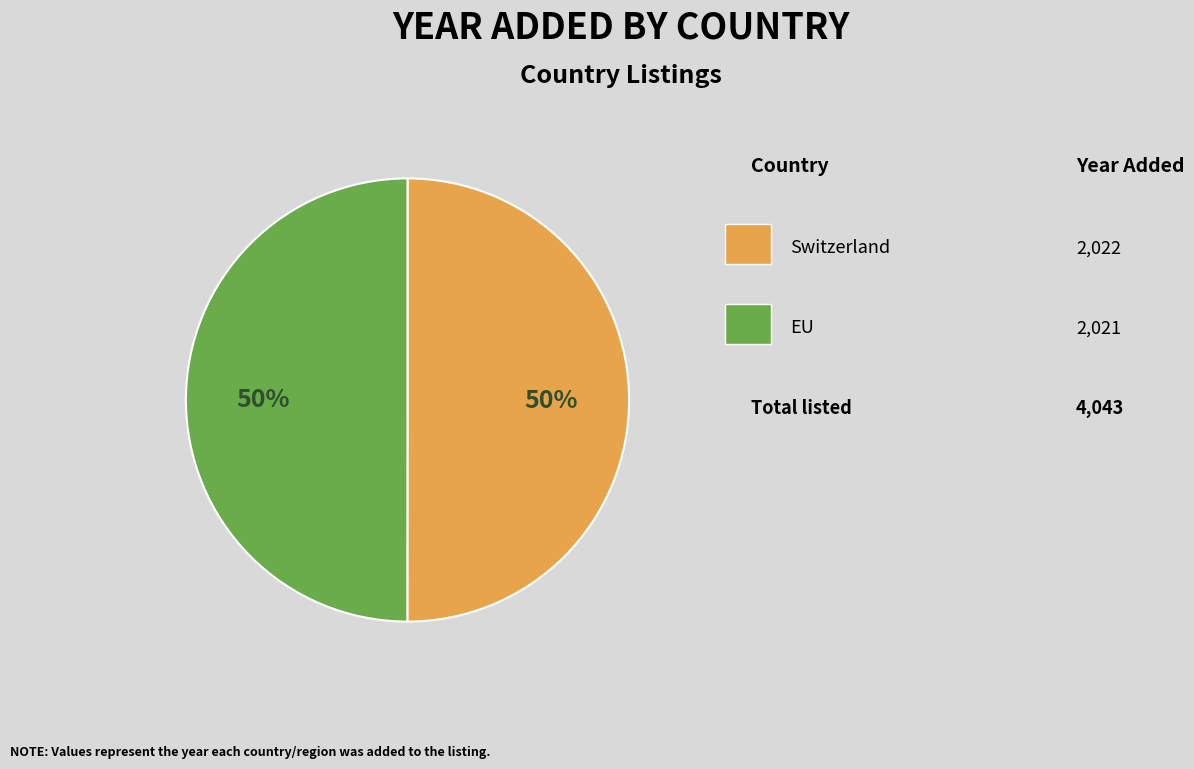

How many slices are in this pie chart?

2